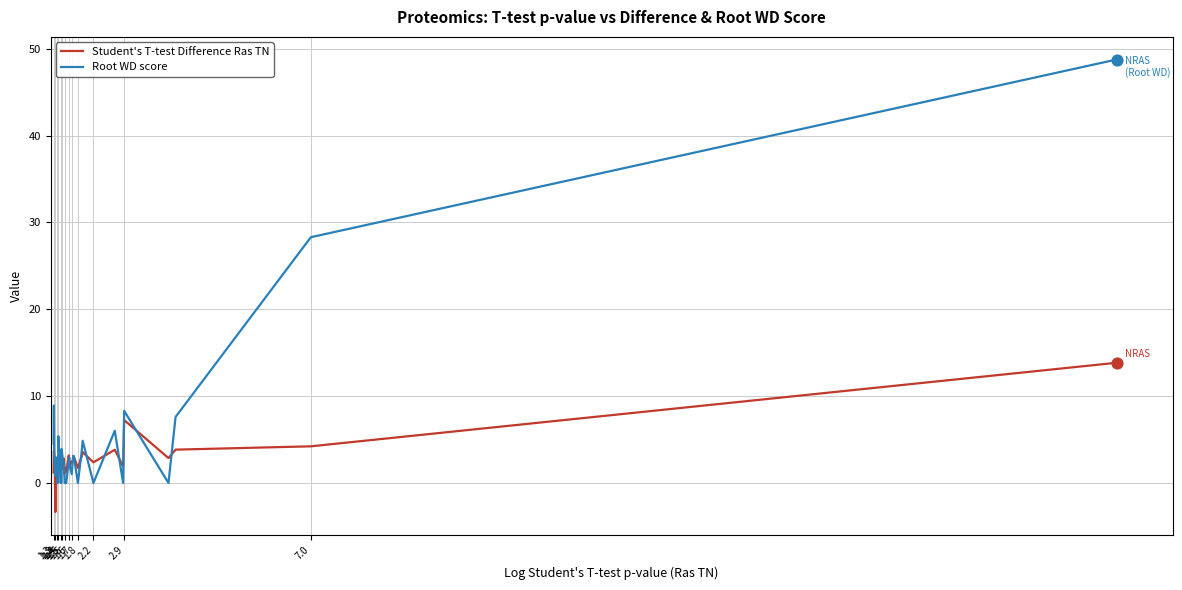

Which series has the widest spread of values?

Root WD score